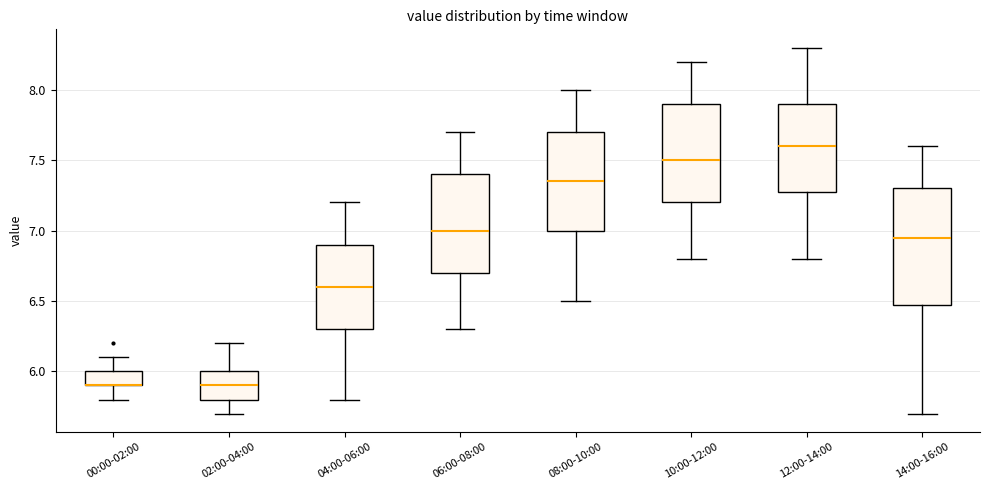

Reading left to right, transcribe this box plot: for each box, give where its median line is, the range the box spans, and where its two whiskers end, as read against the y-axis. The values are not printed on the chart, so give them approximately, as read against the axis.

00:00-02:00: median 5.90 (drawn on the box's lower edge), box 5.90 to 6.00, whiskers 5.80 to 6.10
02:00-04:00: median 5.90, box 5.80 to 6.00, whiskers 5.70 to 6.20
04:00-06:00: median 6.60, box 6.30 to 6.90, whiskers 5.80 to 7.20
06:00-08:00: median 7.00, box 6.70 to 7.40, whiskers 6.30 to 7.70
08:00-10:00: median 7.35, box 7.00 to 7.70, whiskers 6.50 to 8.00
10:00-12:00: median 7.50, box 7.20 to 7.90, whiskers 6.80 to 8.20
12:00-14:00: median 7.60, box 7.30 to 7.90, whiskers 6.80 to 8.30
14:00-16:00: median 6.95, box 6.50 to 7.30, whiskers 5.70 to 7.60